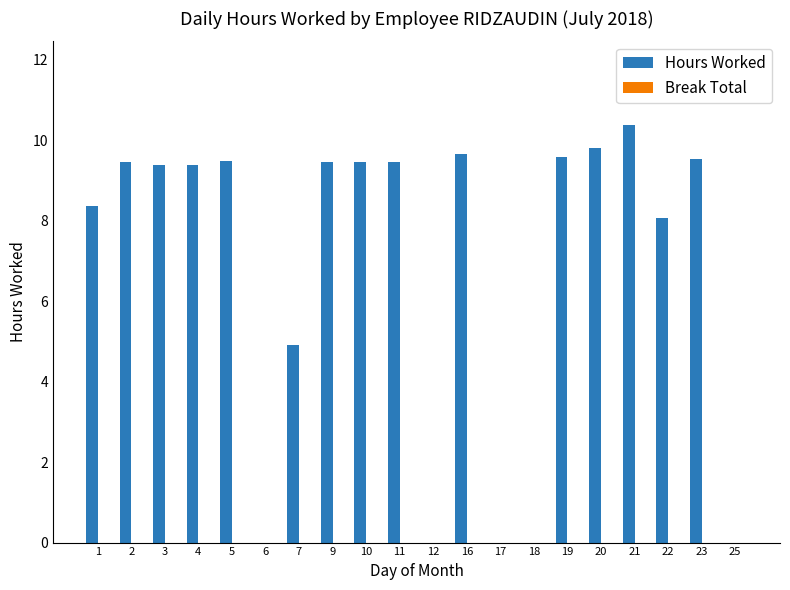

How many data points does each series have?

20